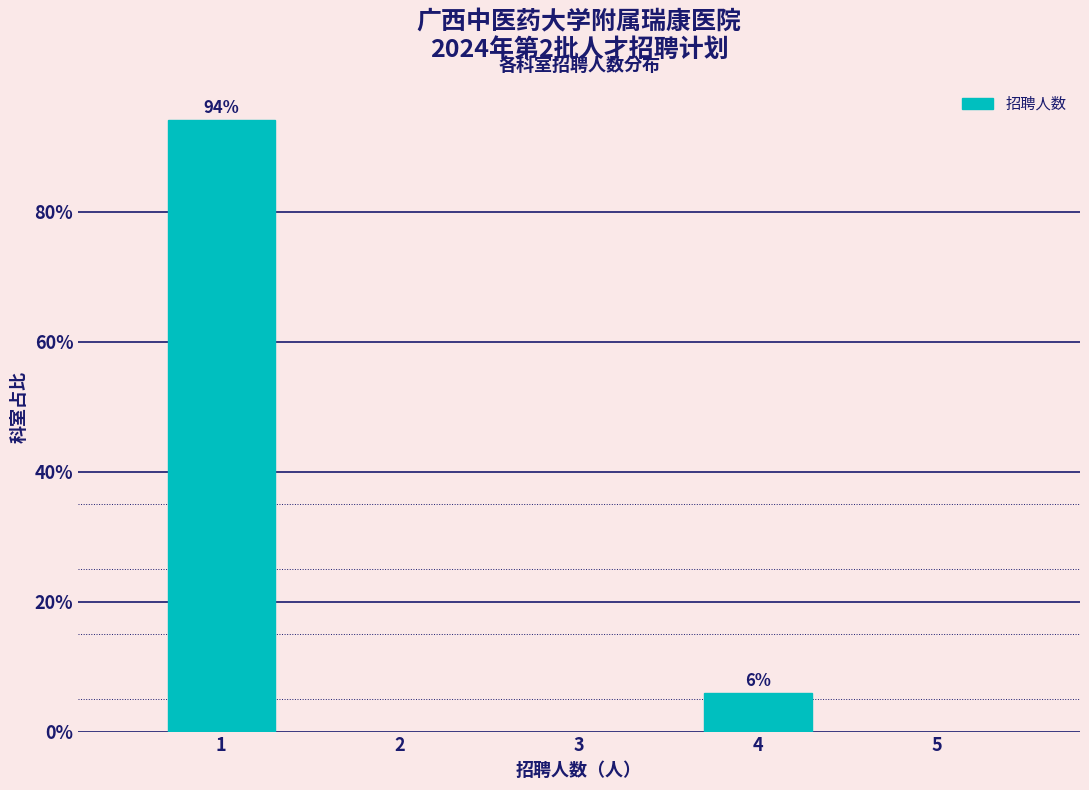

List the labels in order of value, smallest first.

4, 1